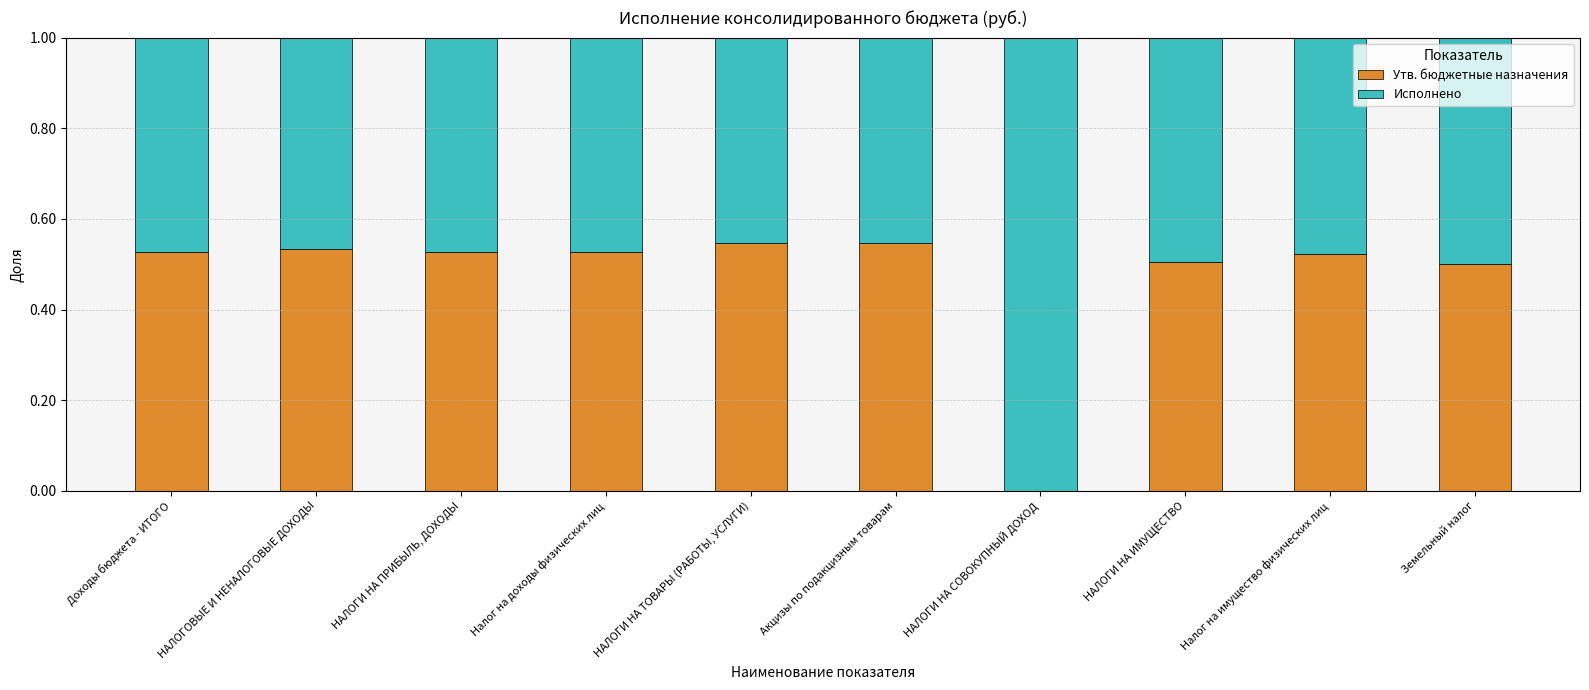

Is it true that Утв. бюджетные назначения equals 0.7 at Доходы бюджета - ИТОГО?

False